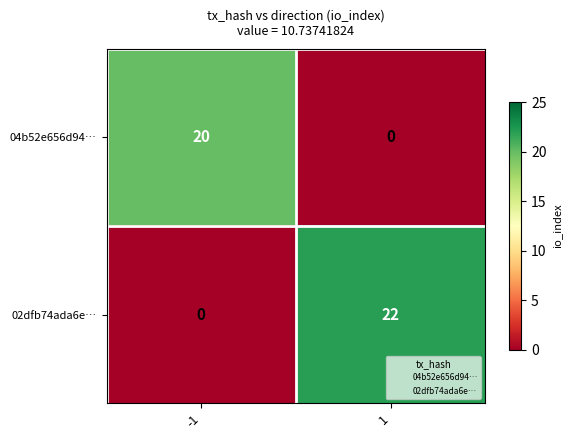

Count the number of data series in this chart.

2